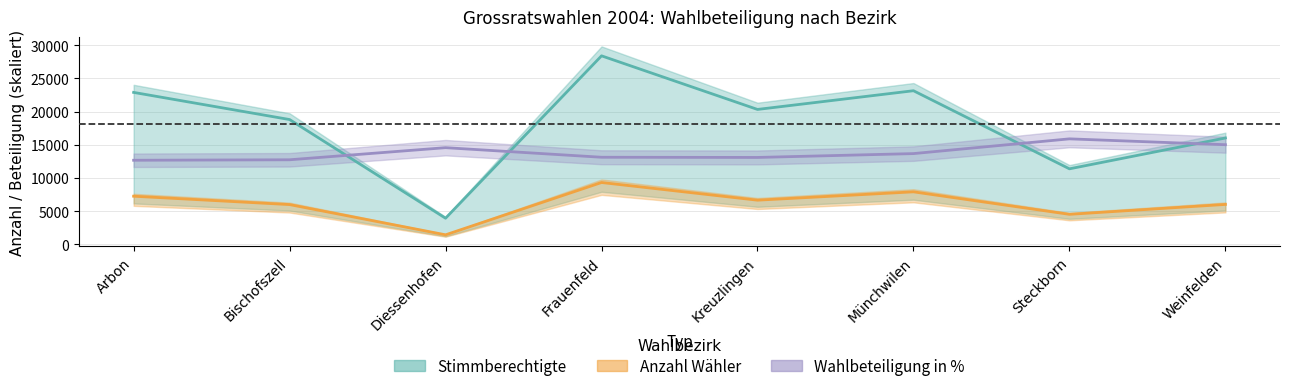

How many values in the Stimmberechtigte series exceed 20323?

3